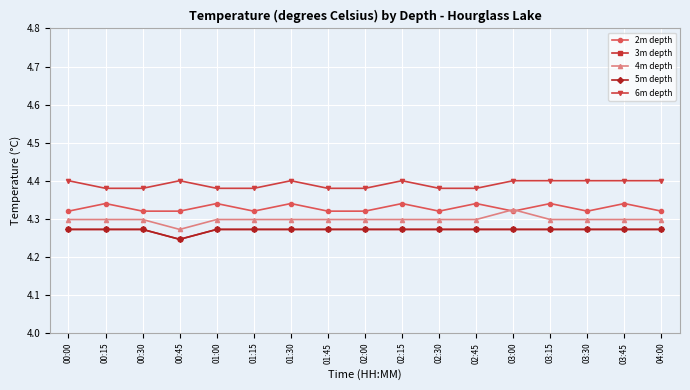

True or false: 3m depth and 6m depth intersect in this chart.

False